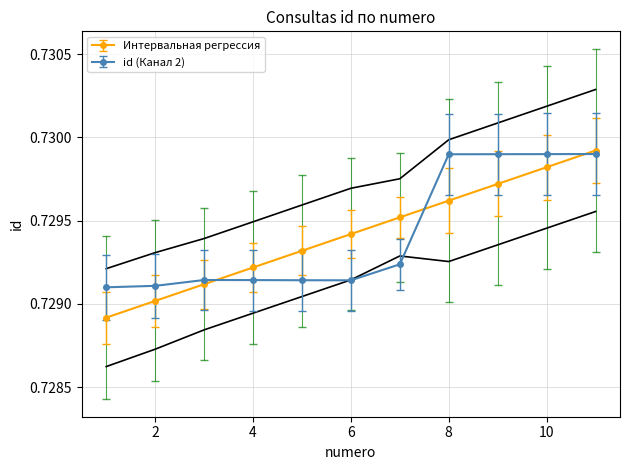

How many data points does each series have?

11